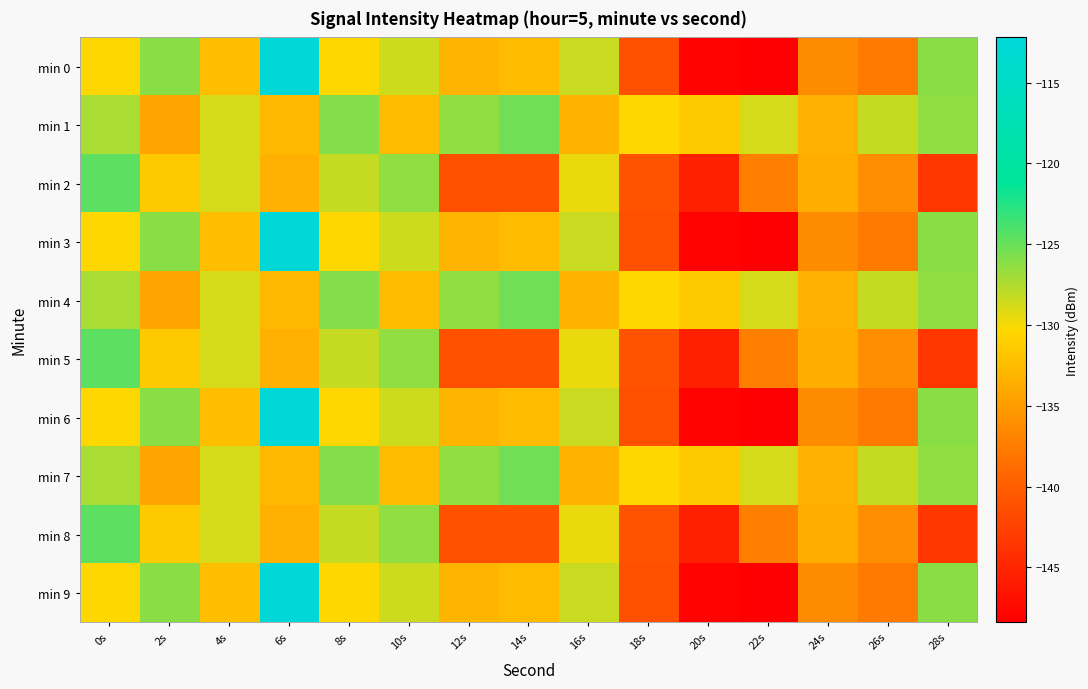

Rank the series by their maximum value, from highest to lowest.

min 0, min 3, min 6, min 9, min 2, min 5, min 8, min 1, min 4, min 7